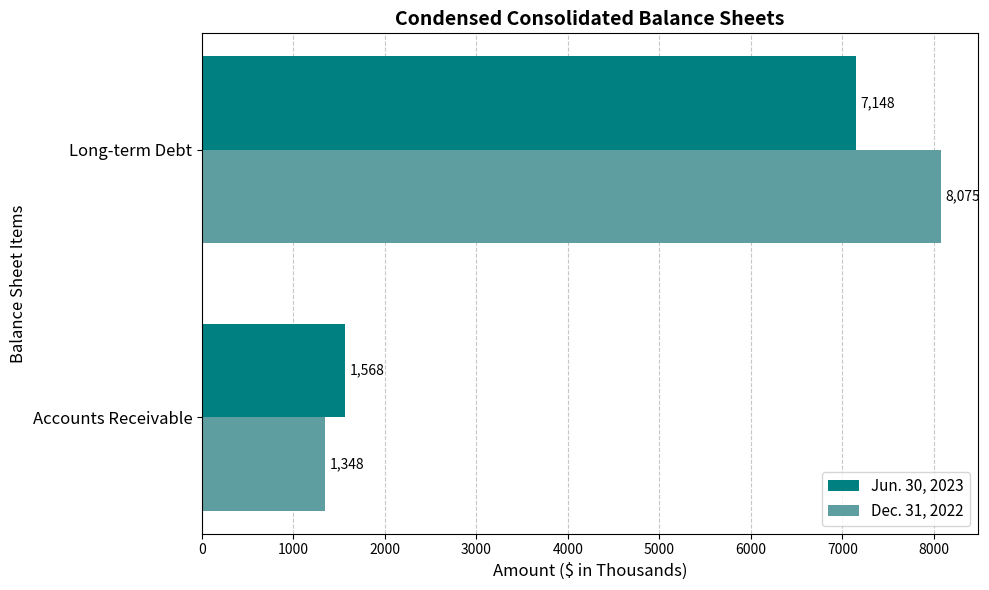

Which series has the widest spread of values?

Dec. 31, 2022